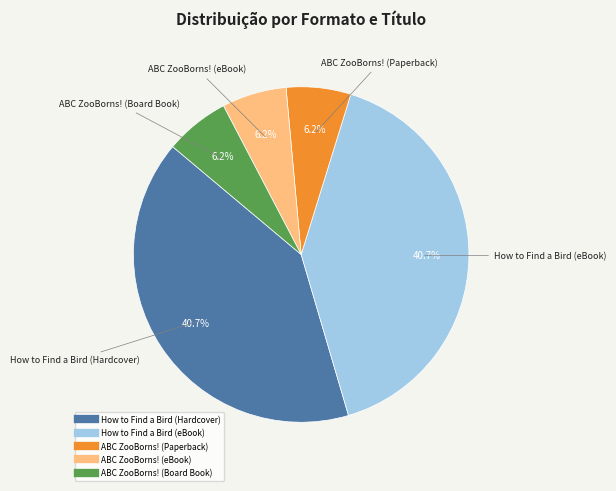

Between How to Find a Bird (eBook) and ABC ZooBorns! (Board Book), which is larger?

How to Find a Bird (eBook)